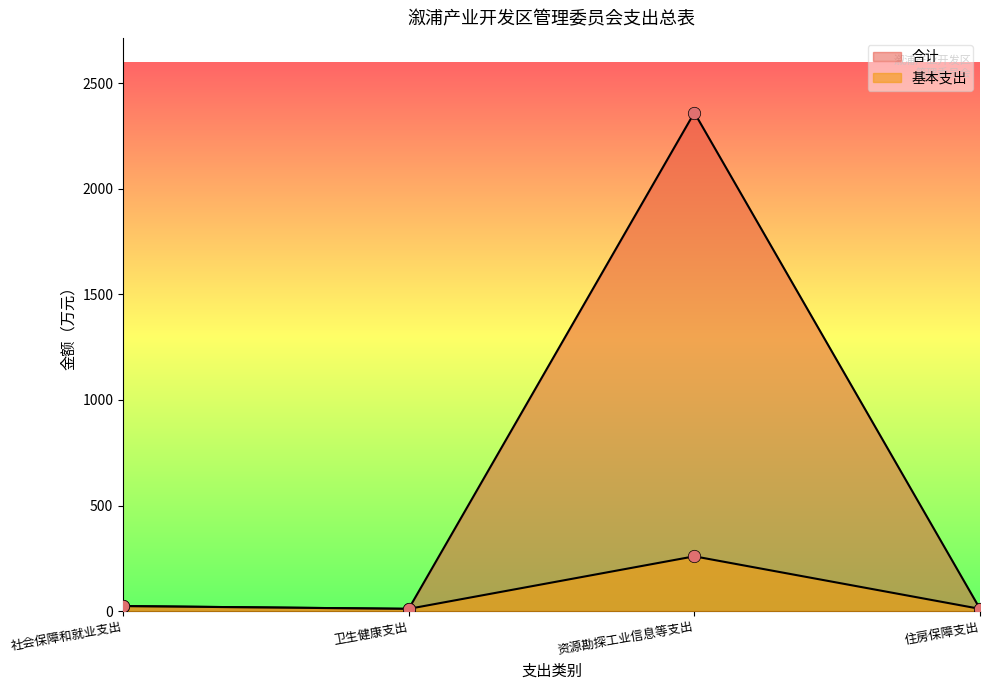

Which series reaches the maximum Y coordinate?

合计